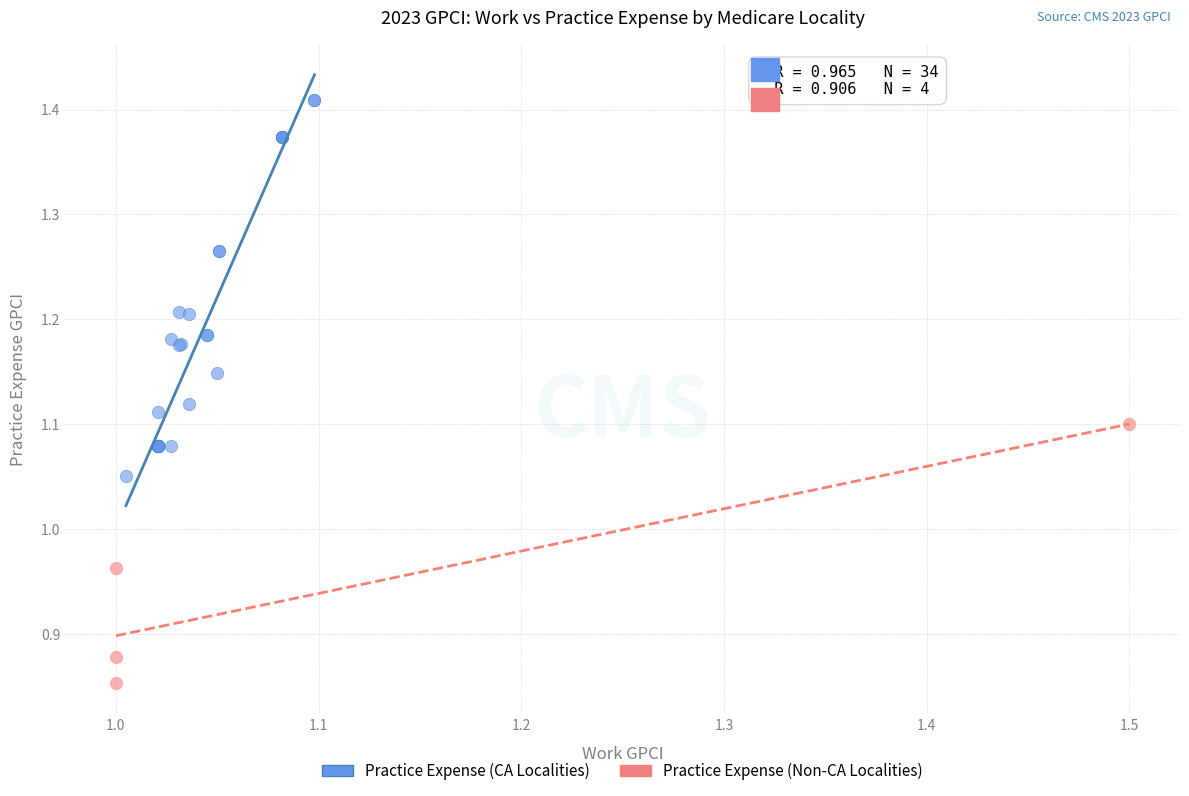

Which series contains the lowest Y value?

Practice Expense (Non-CA Localities)